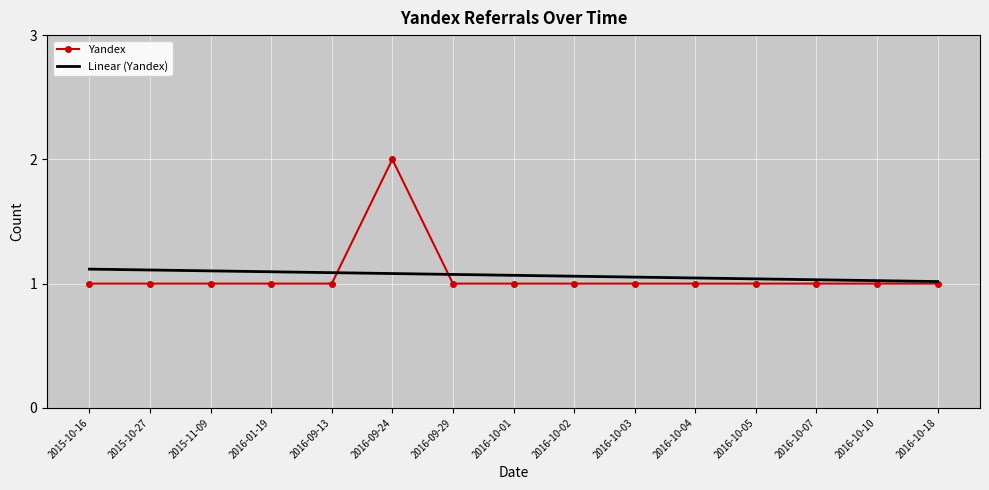

Rank the series by their maximum value, from highest to lowest.

Yandex, Linear (Yandex)